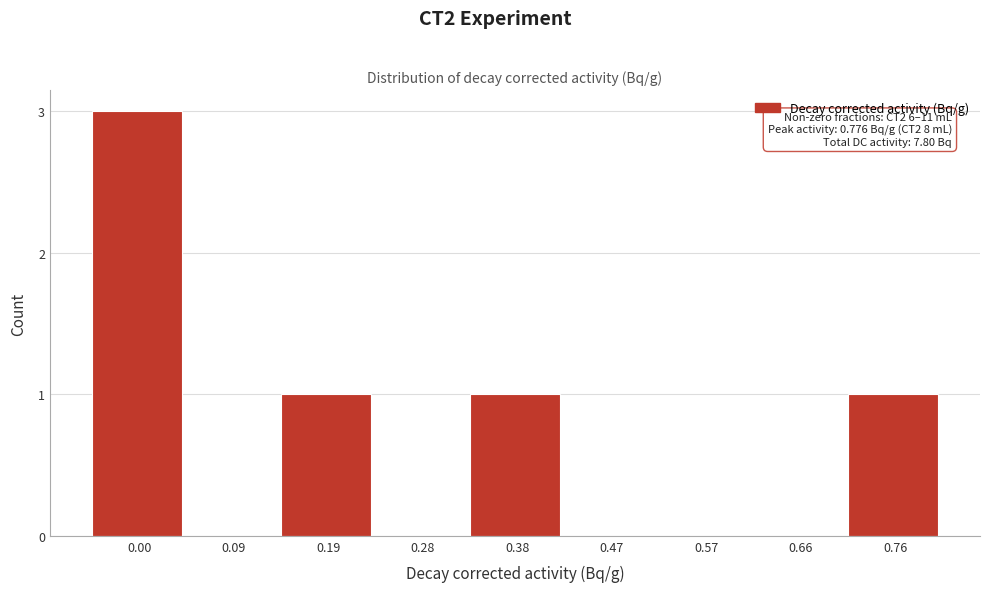

Reading left to right, extract all data points from this chart.

0.00=3	0.09=0	0.19=1	0.28=0	0.38=1	0.47=0	0.57=0	0.66=0	0.76=1